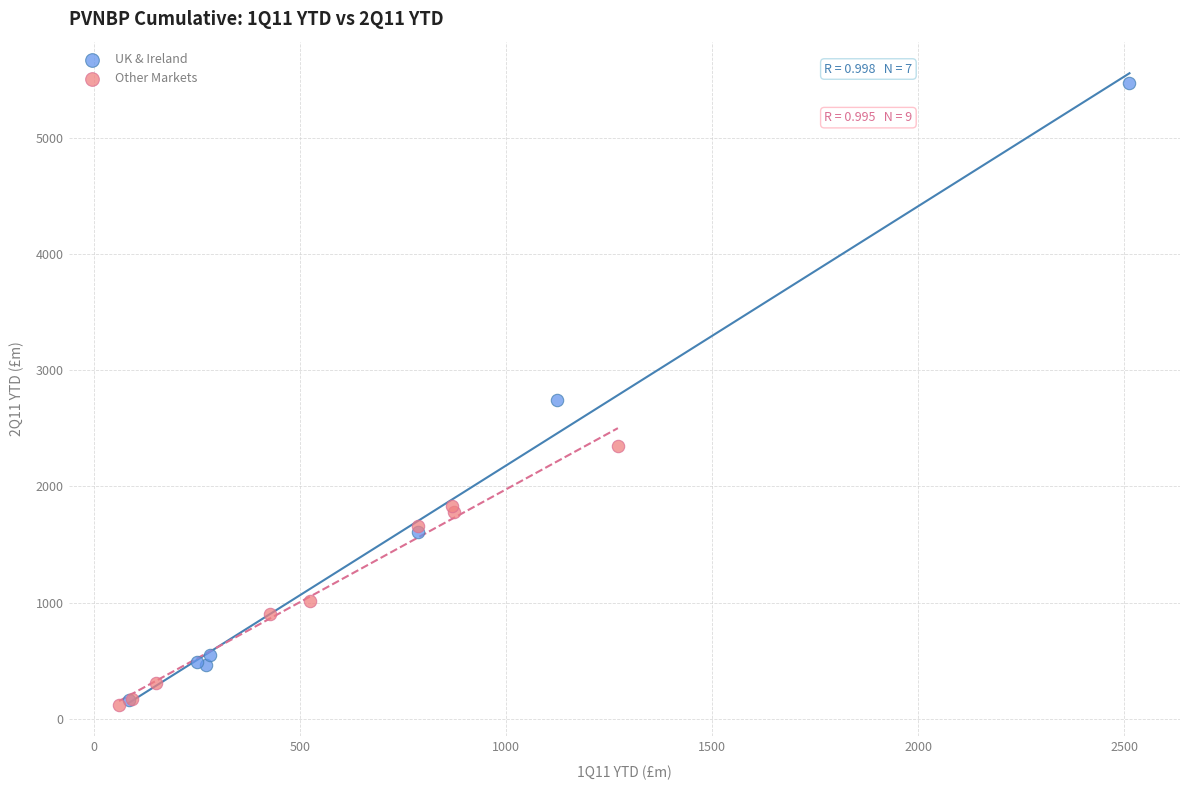

Which series contains the highest Y value?

UK & Ireland